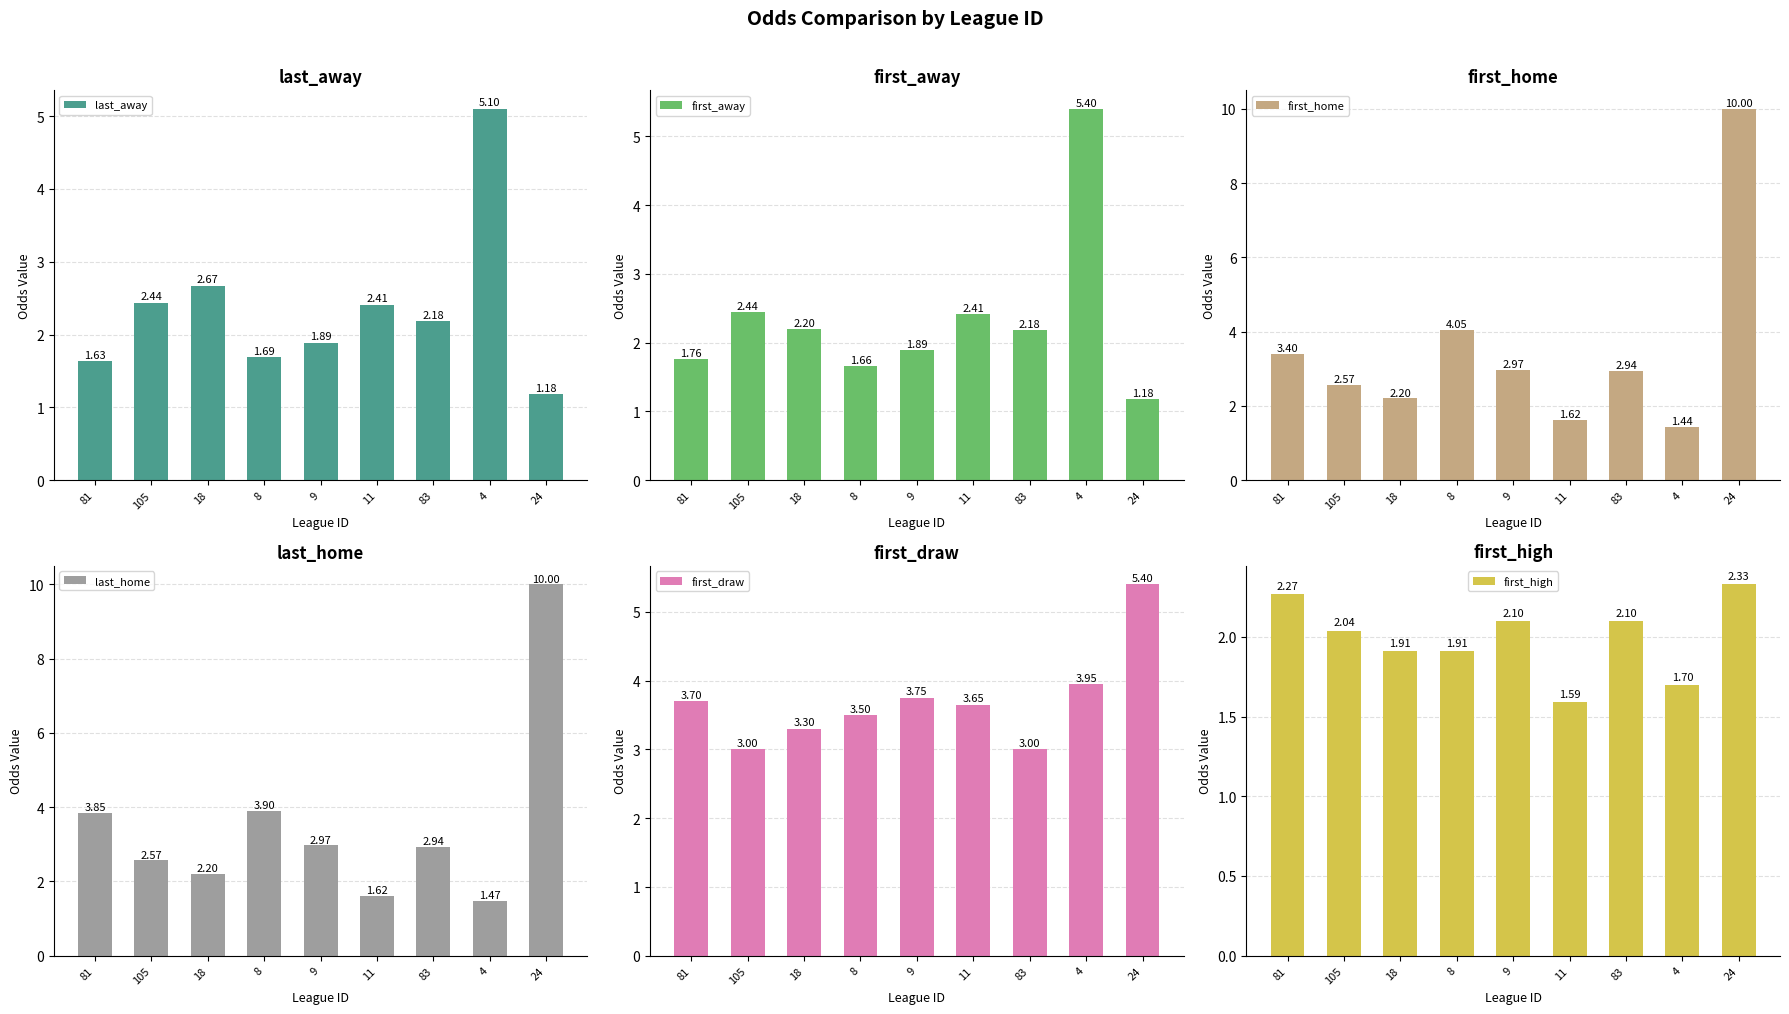

How many groups of bars are there?

9